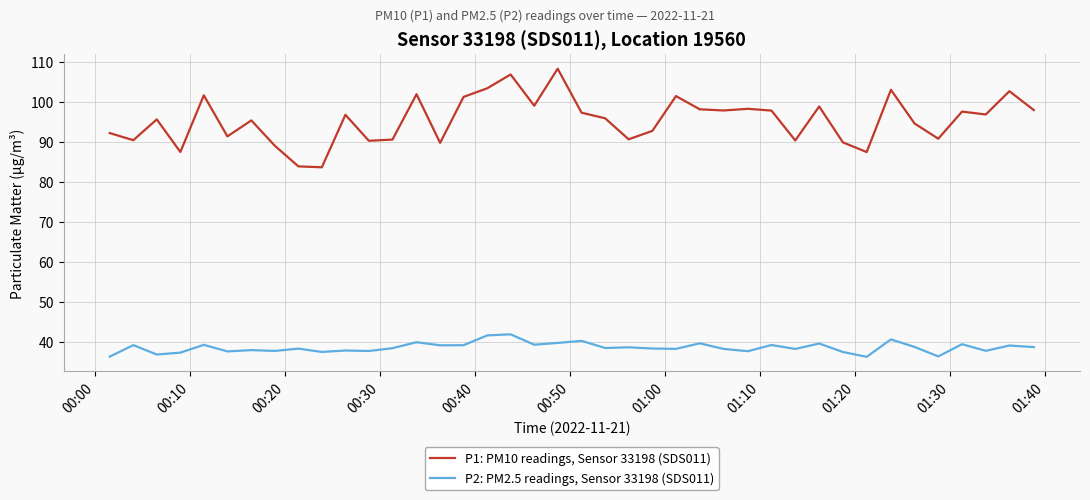

What is the maximum value shown in the chart?

108.2